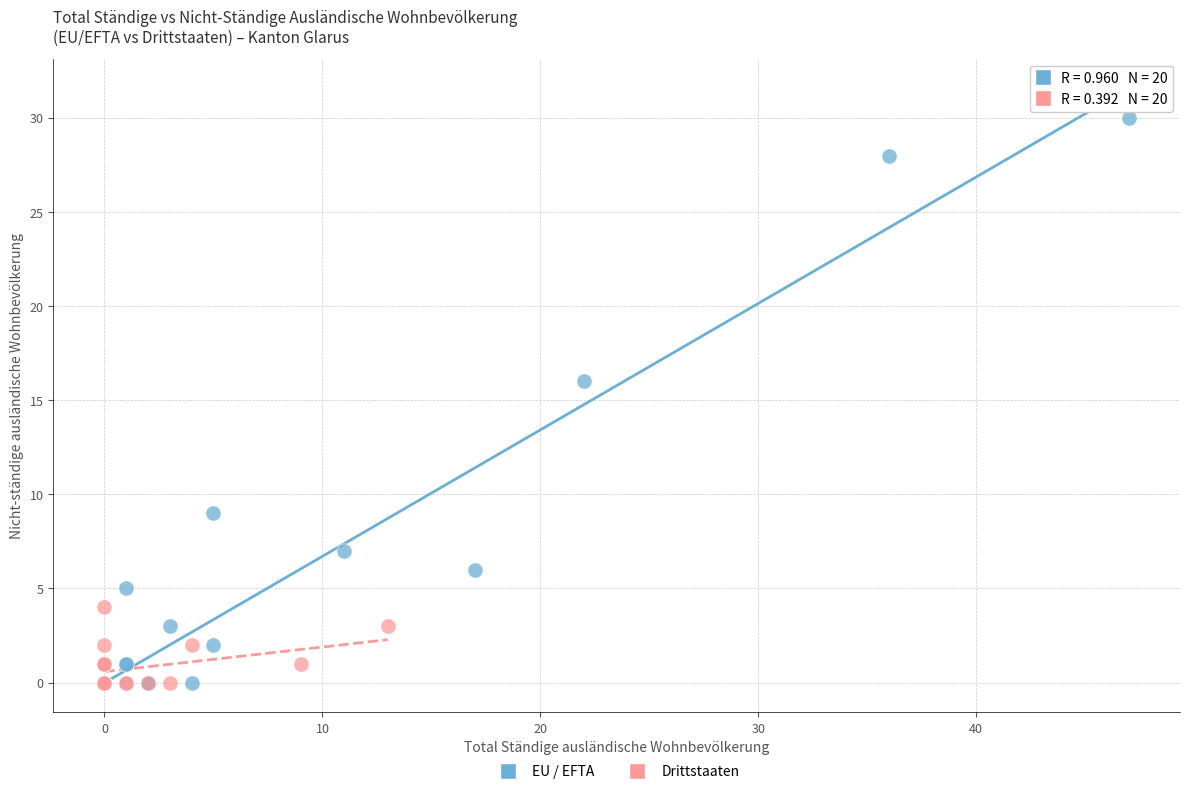

Which series reaches the maximum Y coordinate?

EU / EFTA